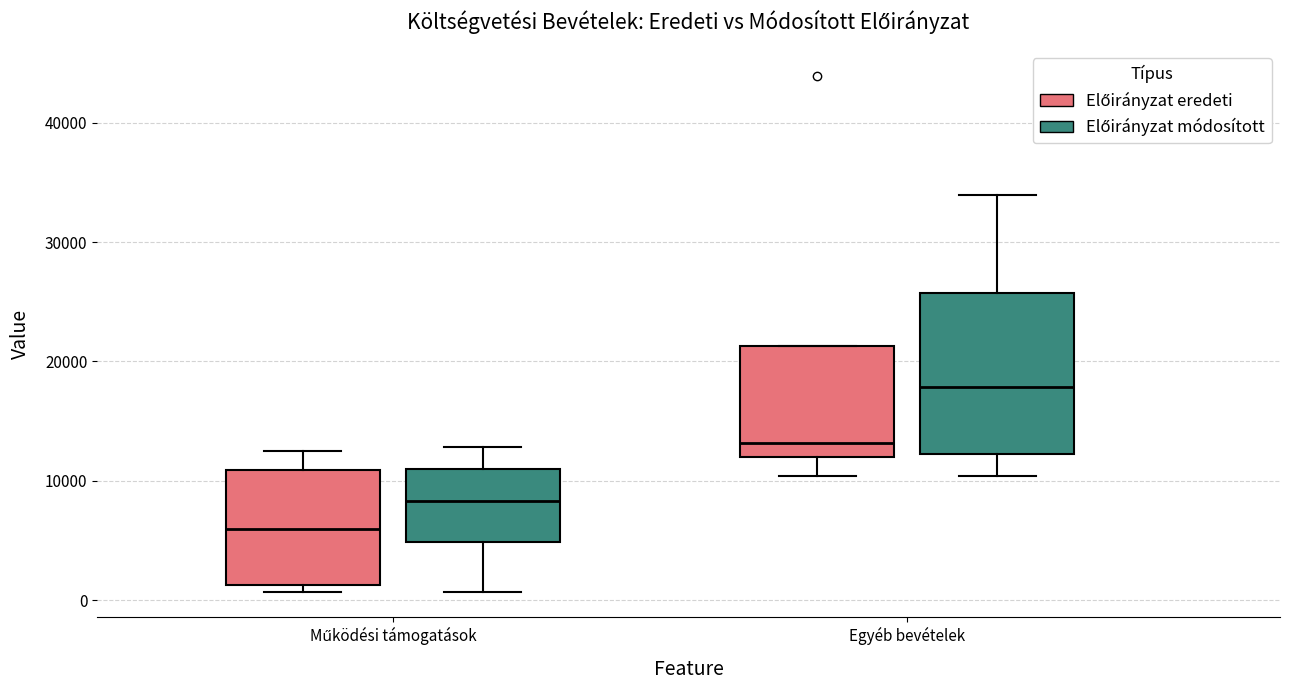

Reading left to right, read every box against the y-axis: the position of its median line, the range the box covers, and the ends of its whiskers. The values are not printed on the chart, so give them approximately, as read against the axis.

Működési támogatások (Előirányzat eredeti): median 6000, box 1000 to 11000, whiskers 1000 (just below the box's lower edge) to 13000
Működési támogatások (Előirányzat módosított): median 8000, box 5000 to 11000, whiskers 1000 to 13000
Egyéb bevételek (Előirányzat eredeti): median 13000, box 12000 to 21000, whiskers 10000 to 21000
Egyéb bevételek (Előirányzat módosított): median 18000, box 12000 to 26000, whiskers 10000 to 34000